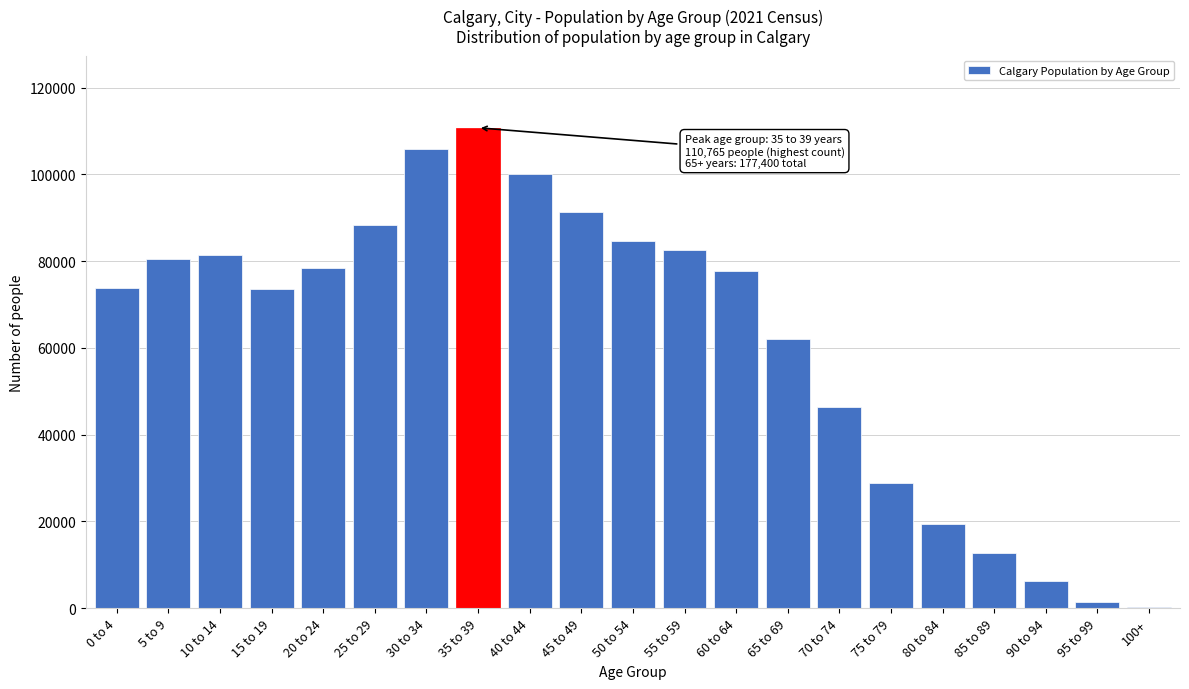

The value at 85 to 89 is 20026. True or false?

False